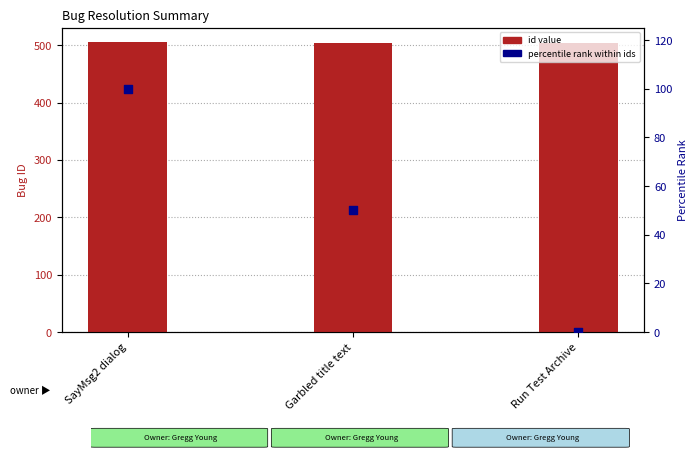

What is the total value across all series at SayMsg2 dialog?

605